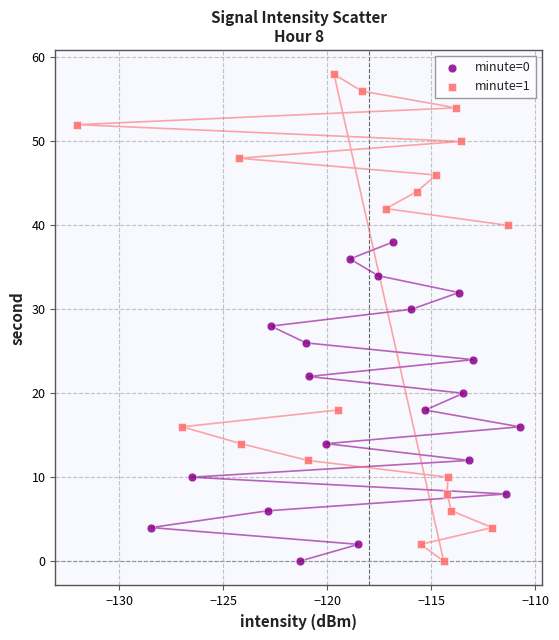

Which series reaches the maximum Y coordinate?

minute=1